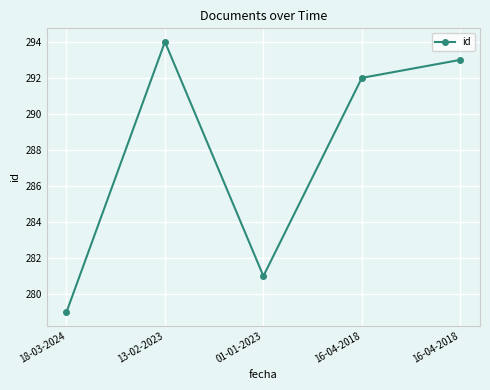

List the labels in order of value, smallest first.

18-03-2024, 01-01-2023, 16-04-2018, 16-04-2018, 13-02-2023